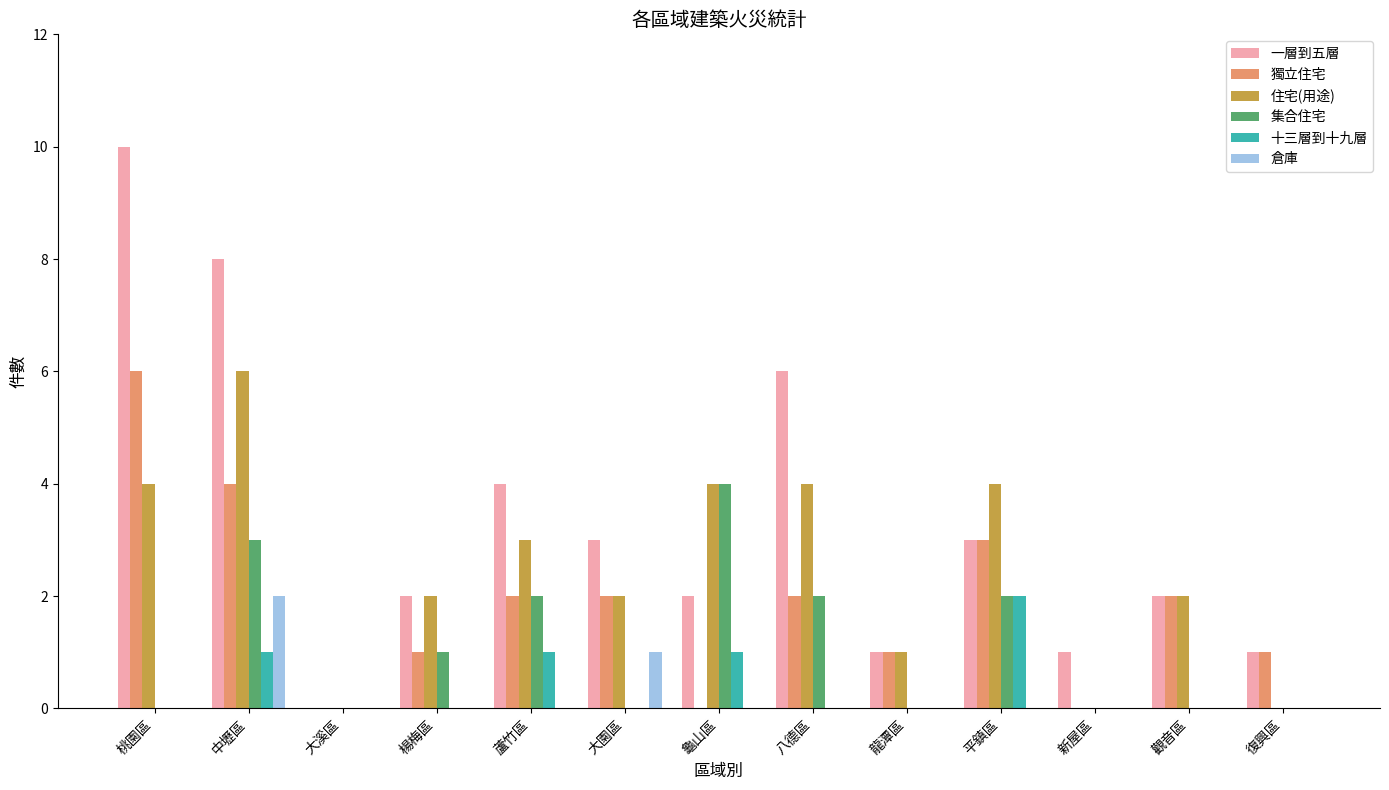

What are all the series names shown in the legend?

一層到五層, 獨立住宅, 住宅(用途), 集合住宅, 十三層到十九層, 倉庫